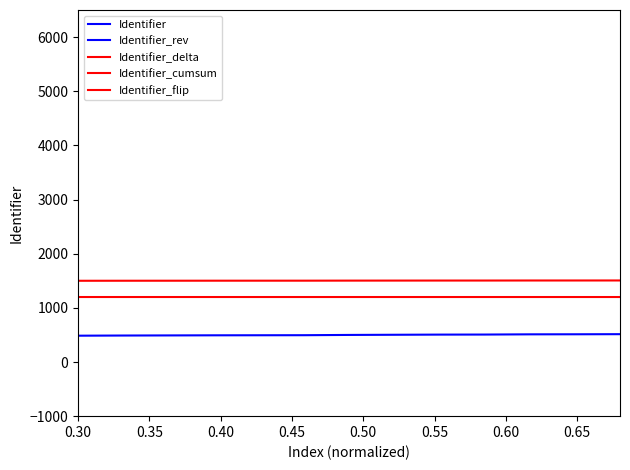

What is the lowest value of the Identifier_cumsum series?

1500.0